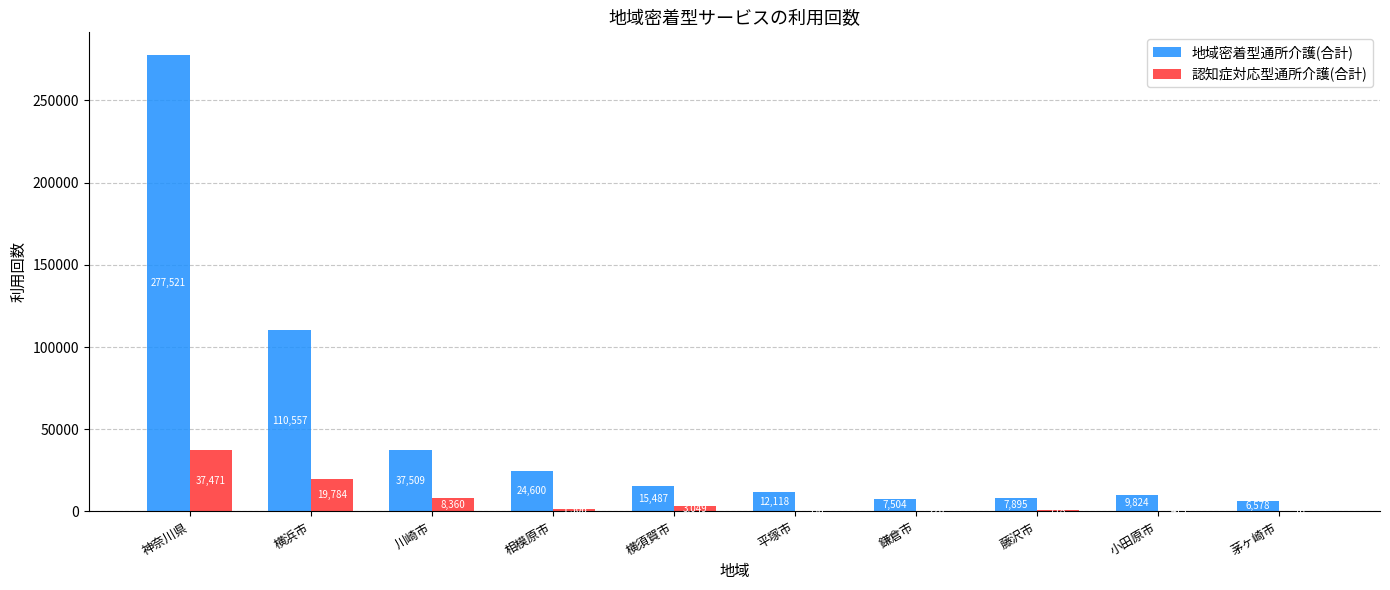

What is the total value across all series at 藤沢市?

8613